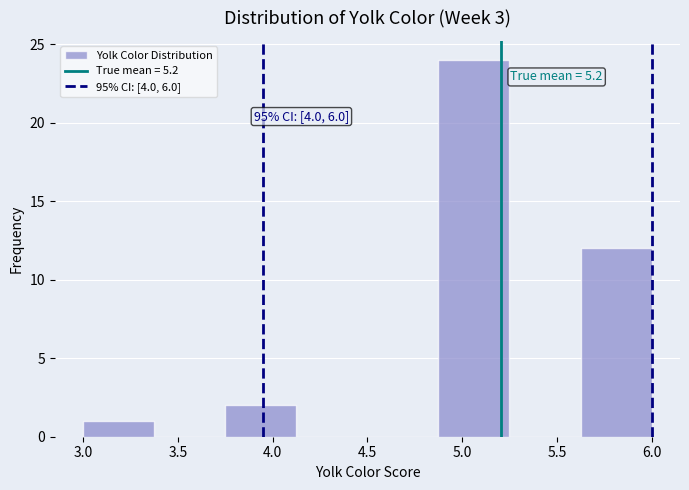

Over which range of the x-axis is the bar tallest?

4.875 to 5.250